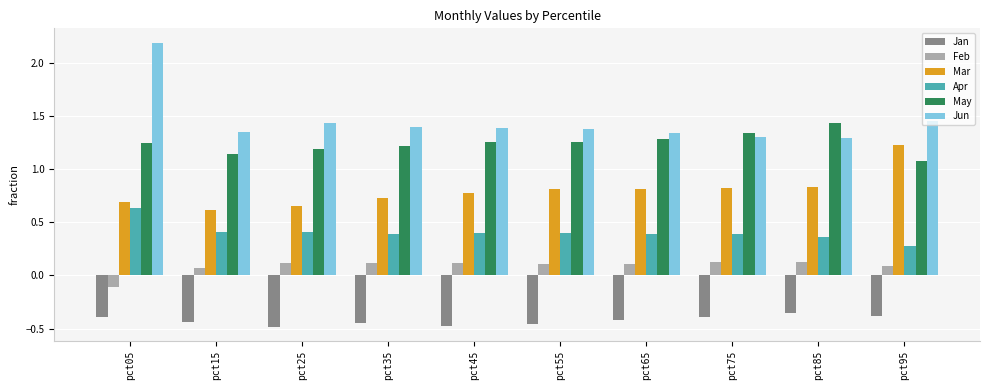

What is the sum of all Jan values?

-4.2